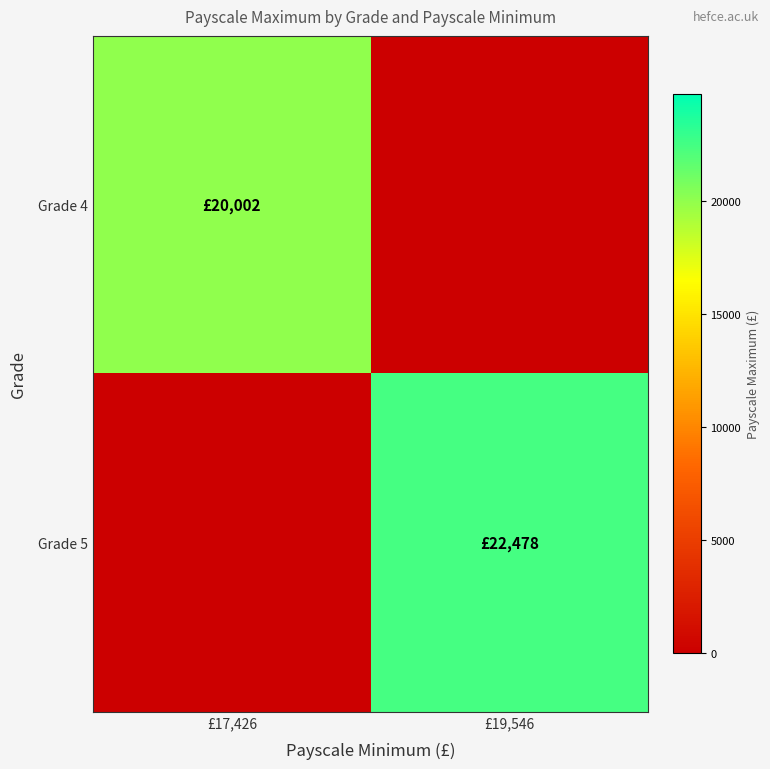

Count the number of categories in the chart.

2